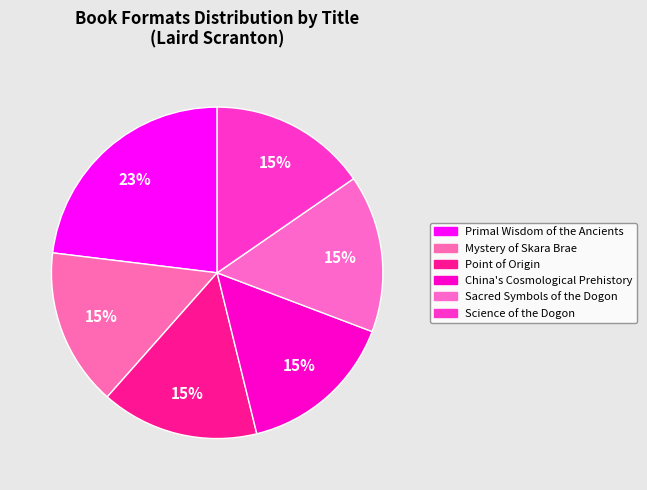

What is the ratio of the value at Primal Wisdom of the Ancients to the value at Point of Origin?

1.5